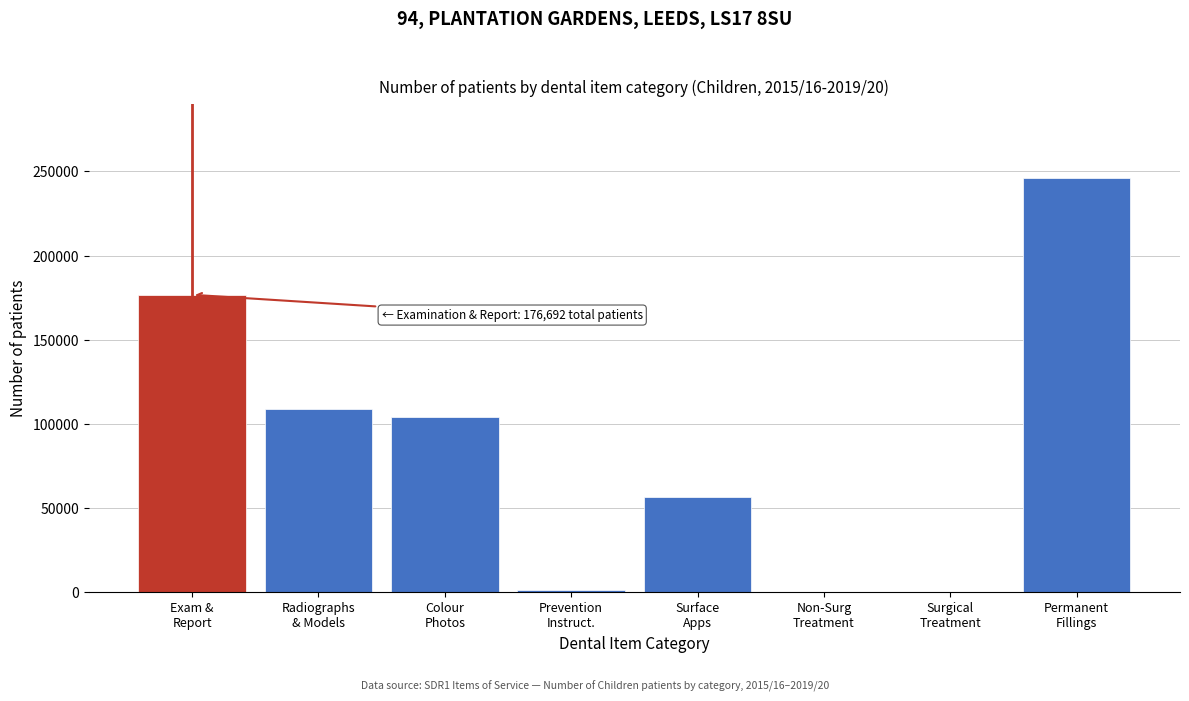

What is the greatest value displayed?

245852